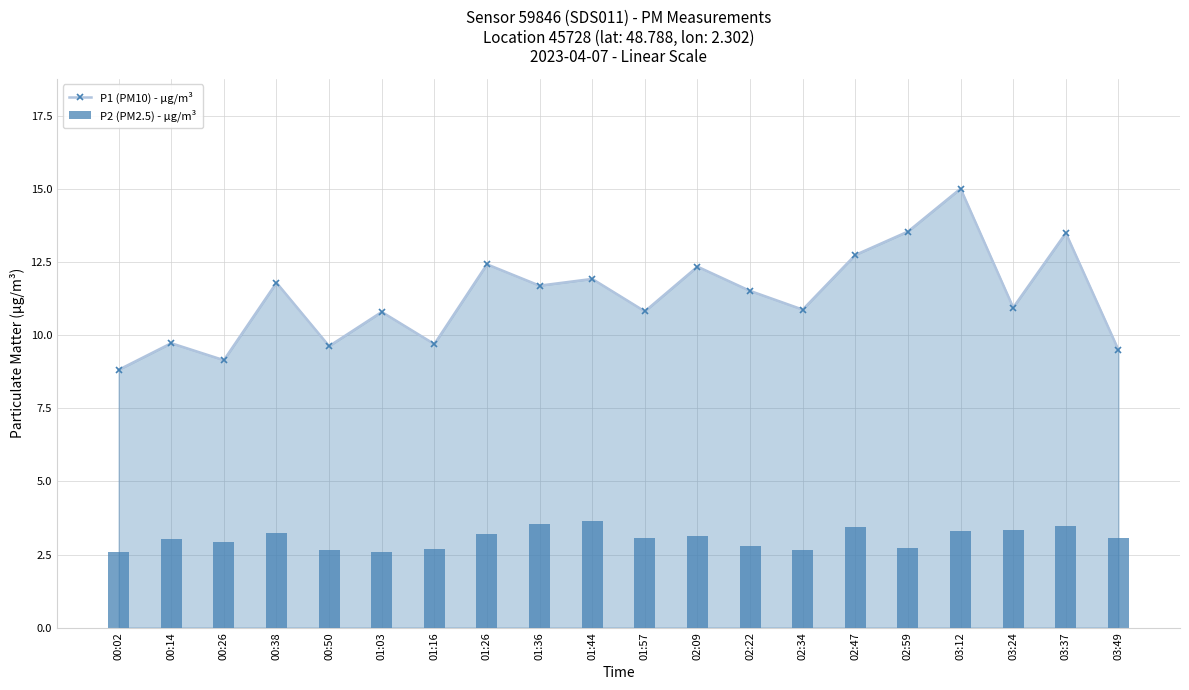

List the series in order of their overall mean, lowest first.

P2 (PM2.5) - µg/m³, P1 (PM10) - µg/m³